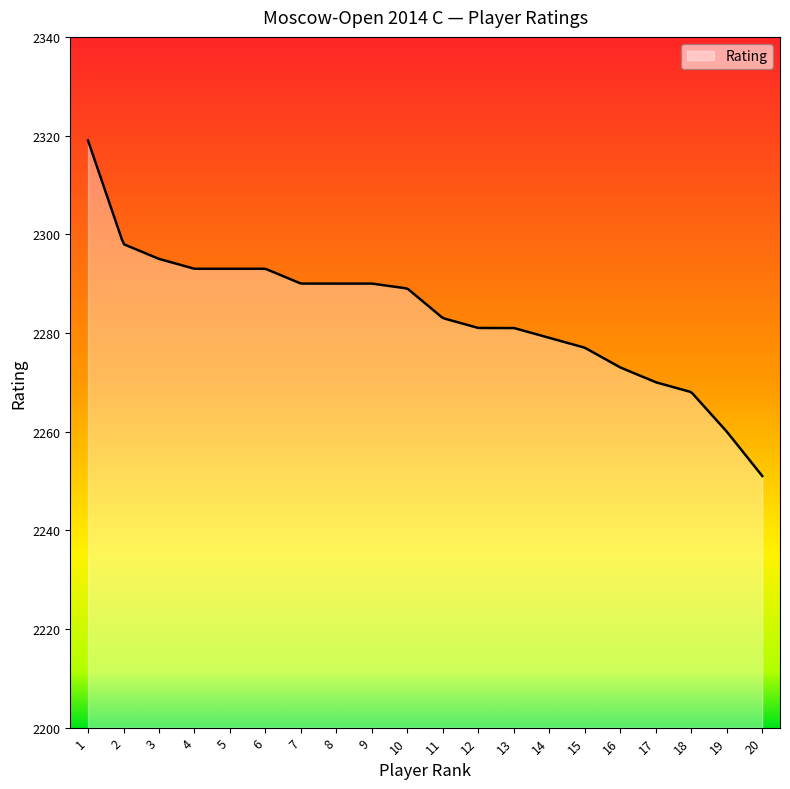

What is the difference between the maximum and minimum values?

68.0